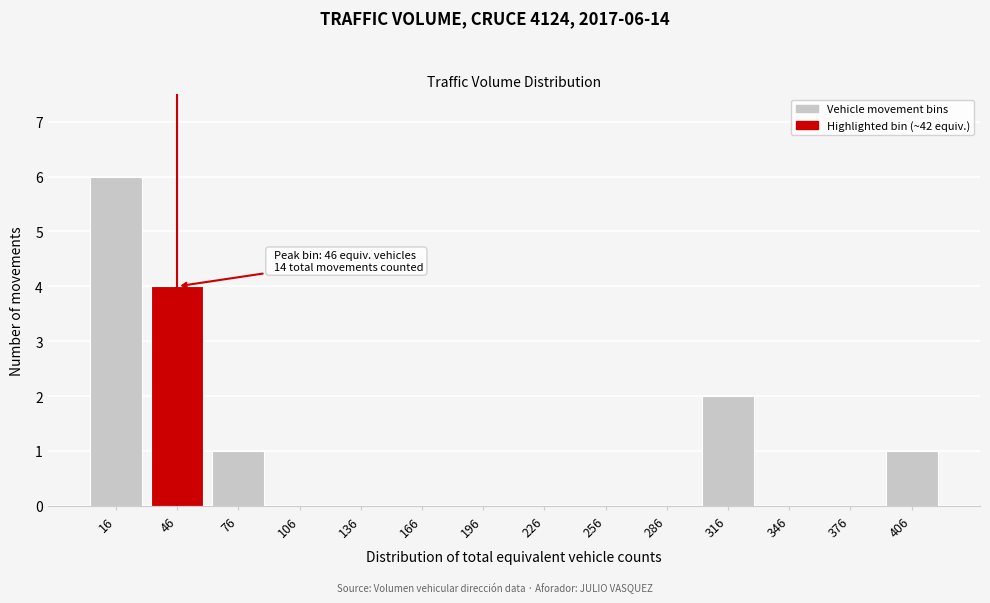

Reading left to right, transcribe all the data shown in this chart.

16=6	46=4	76=1	106=0	136=0	166=0	196=0	226=0	256=0	286=0	316=2	346=0	376=0	406=1